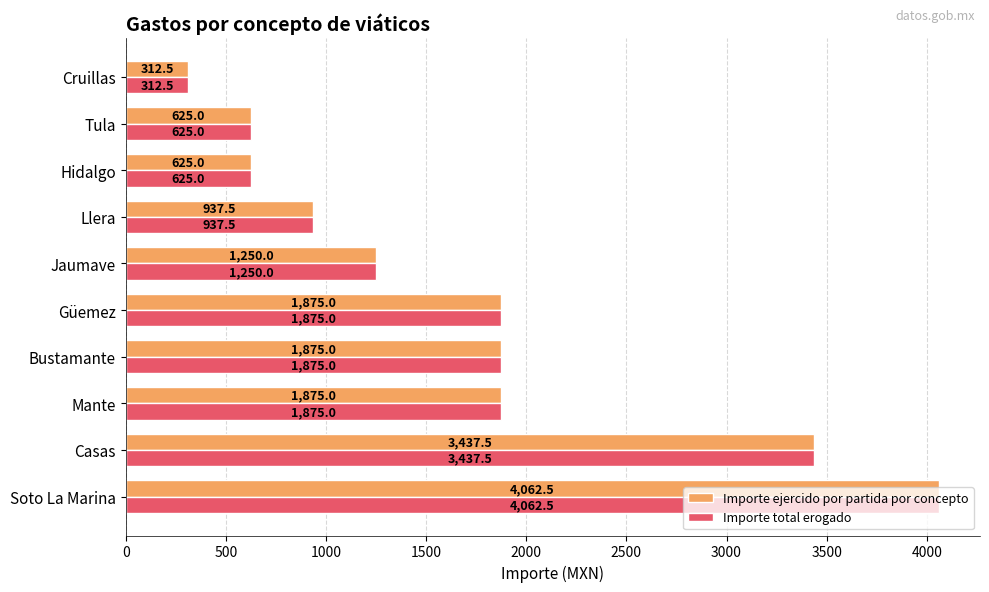

At which category is the sum across all series the highest?

Soto La Marina